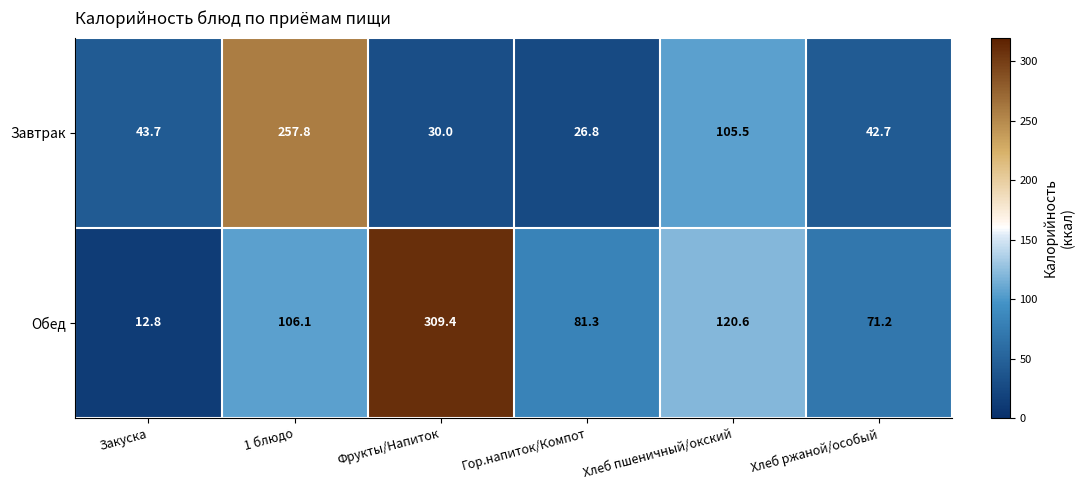

What is the difference between the maximum and second lowest values in the Завтрак series?

227.8